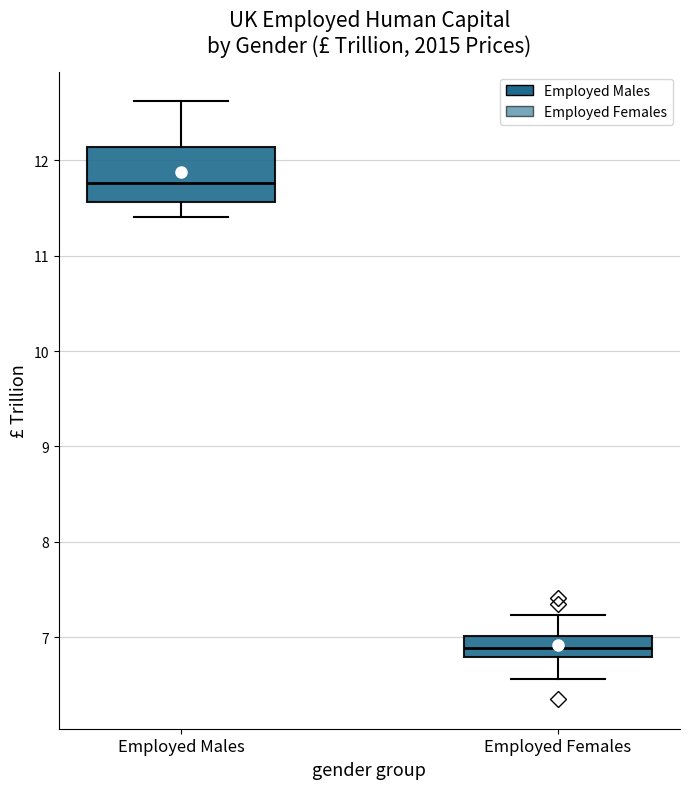

Reading left to right, transcribe this box plot: for each box, give where its median line is, the range the box spans, and where its two whiskers end, as read against the y-axis. The values are not printed on the chart, so give them approximately, as read against the axis.

Employed Males: median 11.8, box 11.6 to 12.1, whiskers 11.4 to 12.6
Employed Females: median 6.9, box 6.8 to 7.0, whiskers 6.6 to 7.2